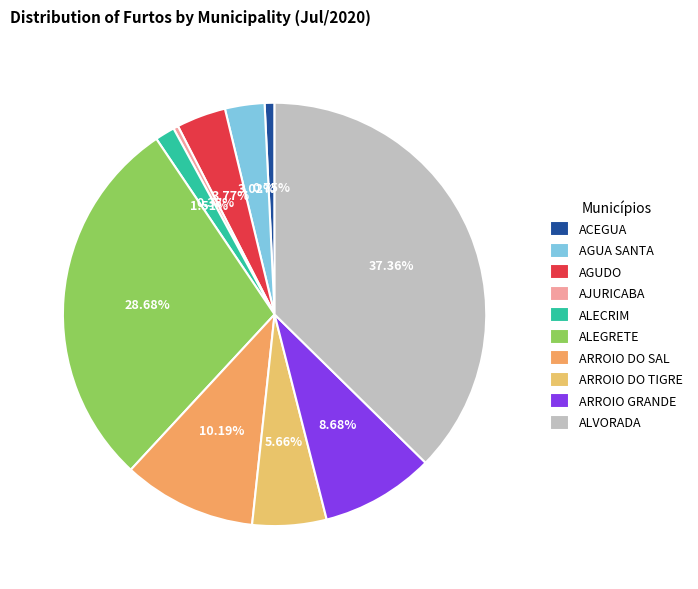

To the nearest percent, what is the difference between the largest and smallest slice percentages?

37%